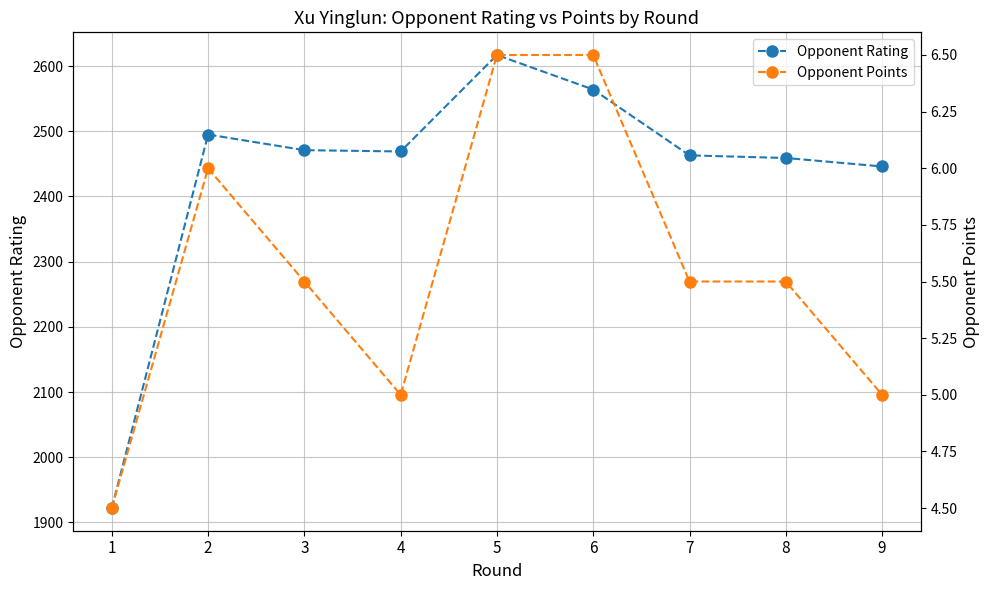

Between 4 and 3, which is larger?

3